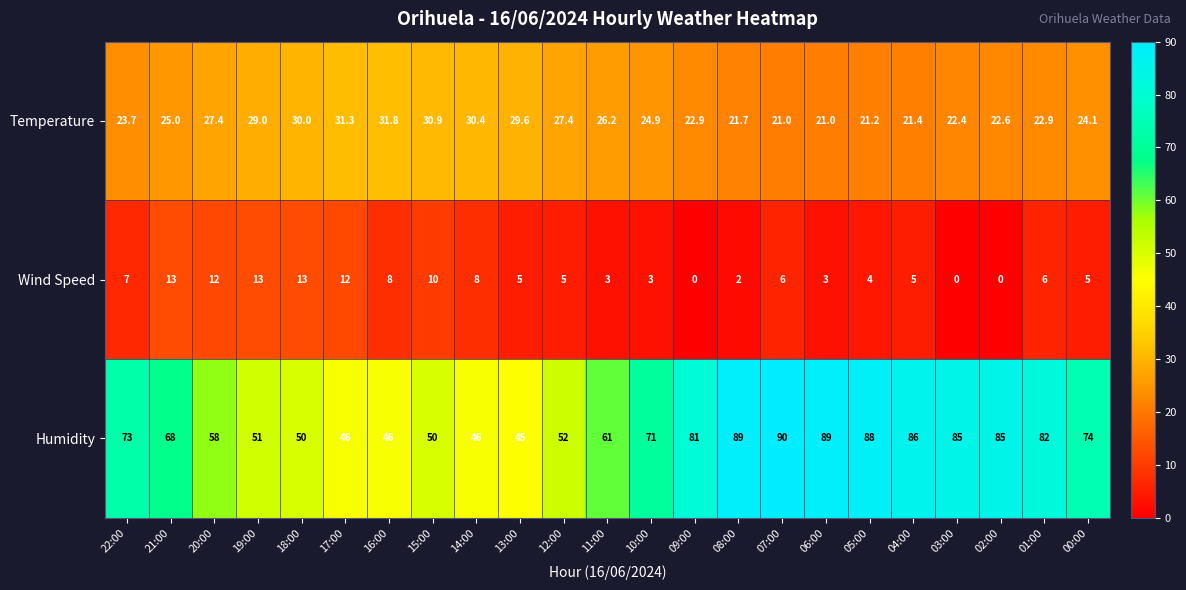

Rank the series by their maximum value, from highest to lowest.

Humidity, Temperature, Wind Speed